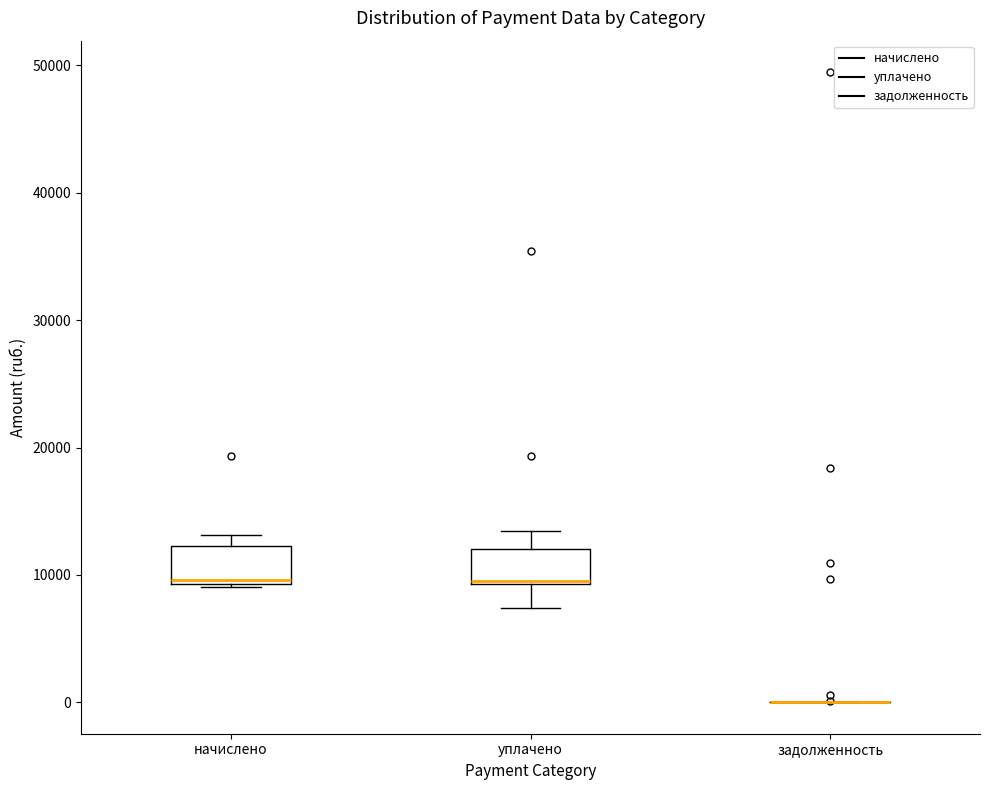

Reading left to right, transcribe this box plot: for each box, give where its median line is, the range the box spans, and where its two whiskers end, as read against the y-axis. The values are not printed on the chart, so give them approximately, as read against the axis.

начислено: median 10000, box 9000 to 12000, whiskers 9000 to 13000
уплачено: median 10000, box 9000 to 12000, whiskers 7000 to 13000
задолженность: box collapsed to a line at 0, whiskers 0 to 0